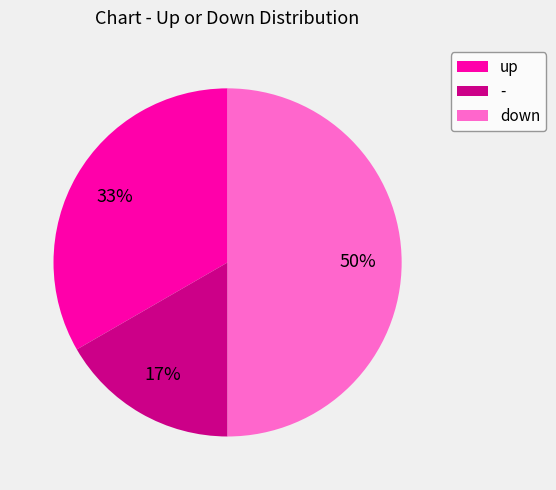

Is - the majority of the pie?

No